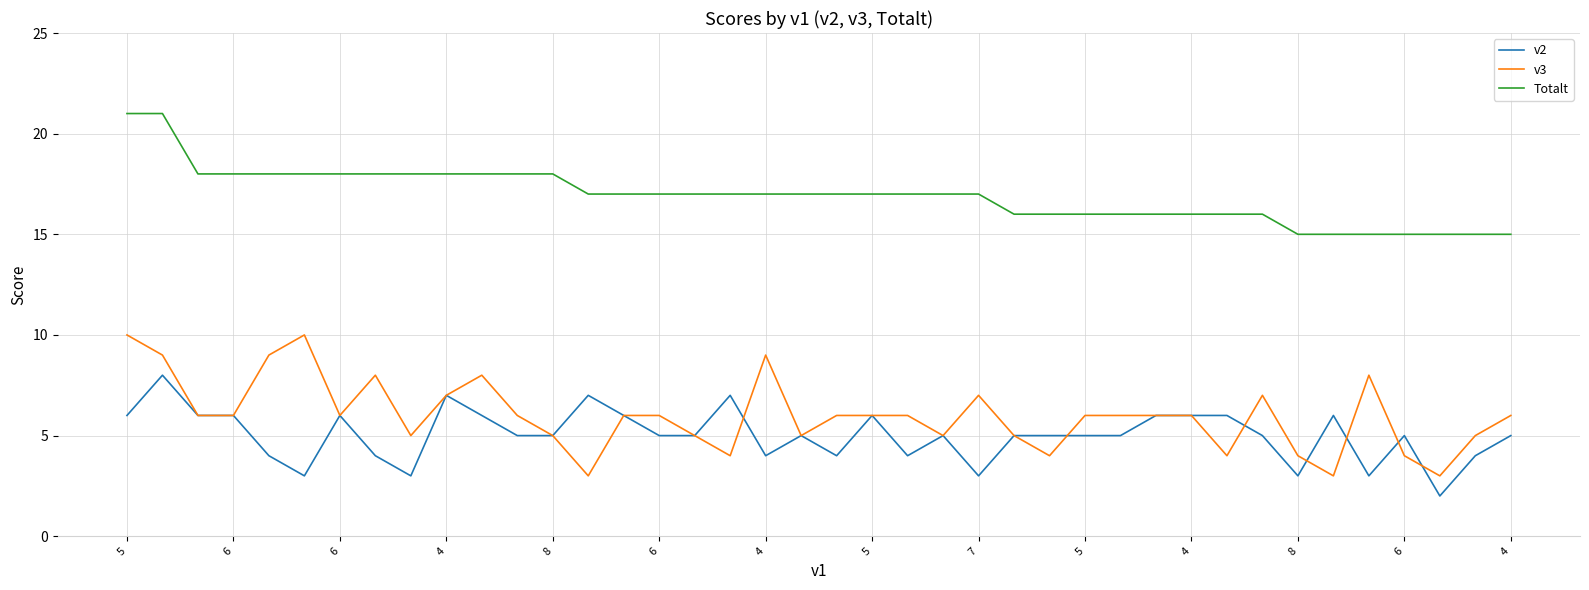

List the series in order of their peak value, highest first.

Totalt, v3, v2